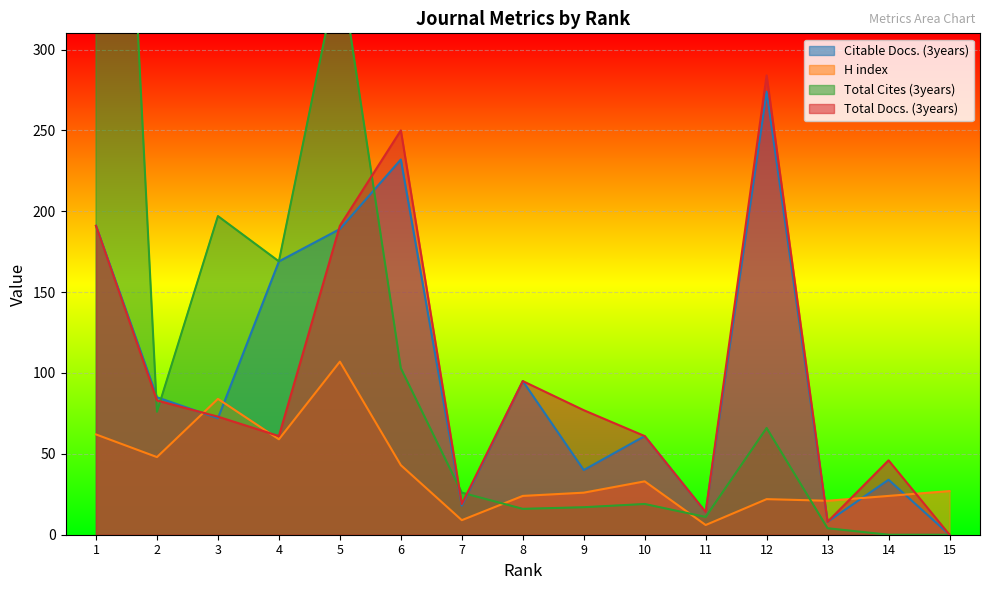

How many data points in H index are above 27?

7